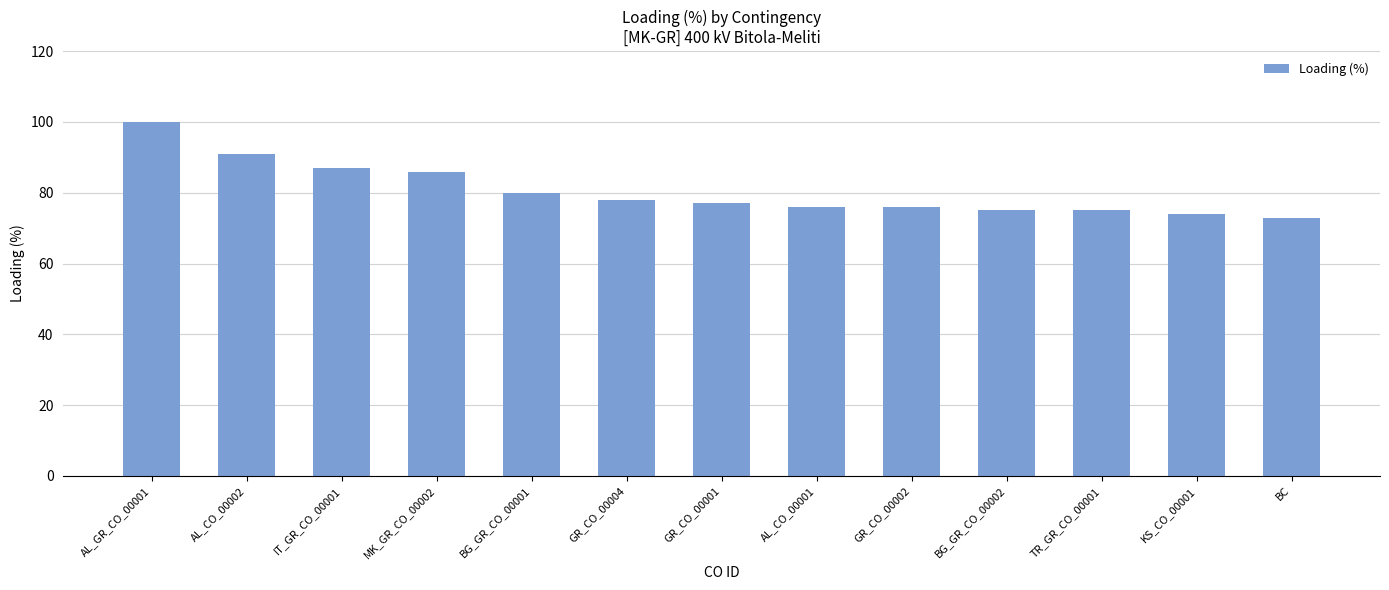

Between BG_GR_CO_00002 and AL_CO_00002, which is larger?

AL_CO_00002